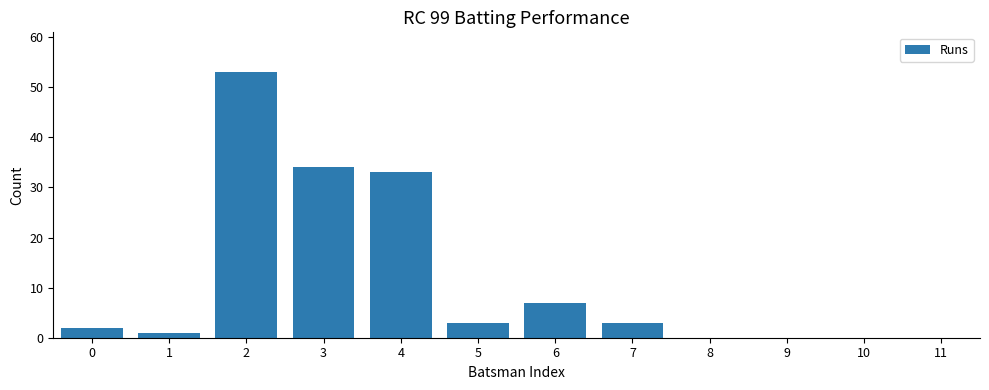

What is the greatest value displayed?

53